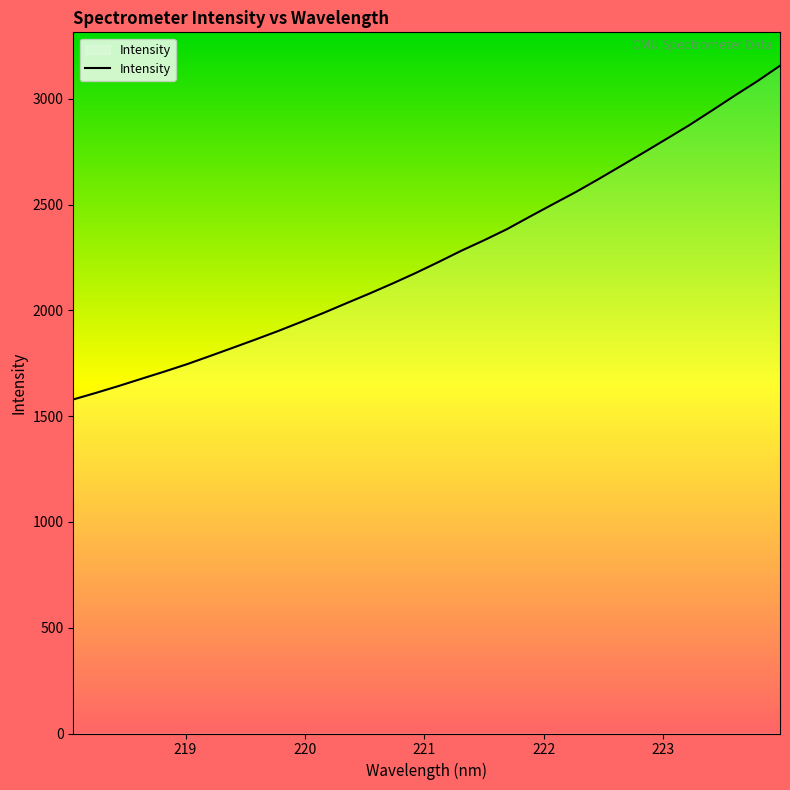

What is the sum of all values?

72344.0